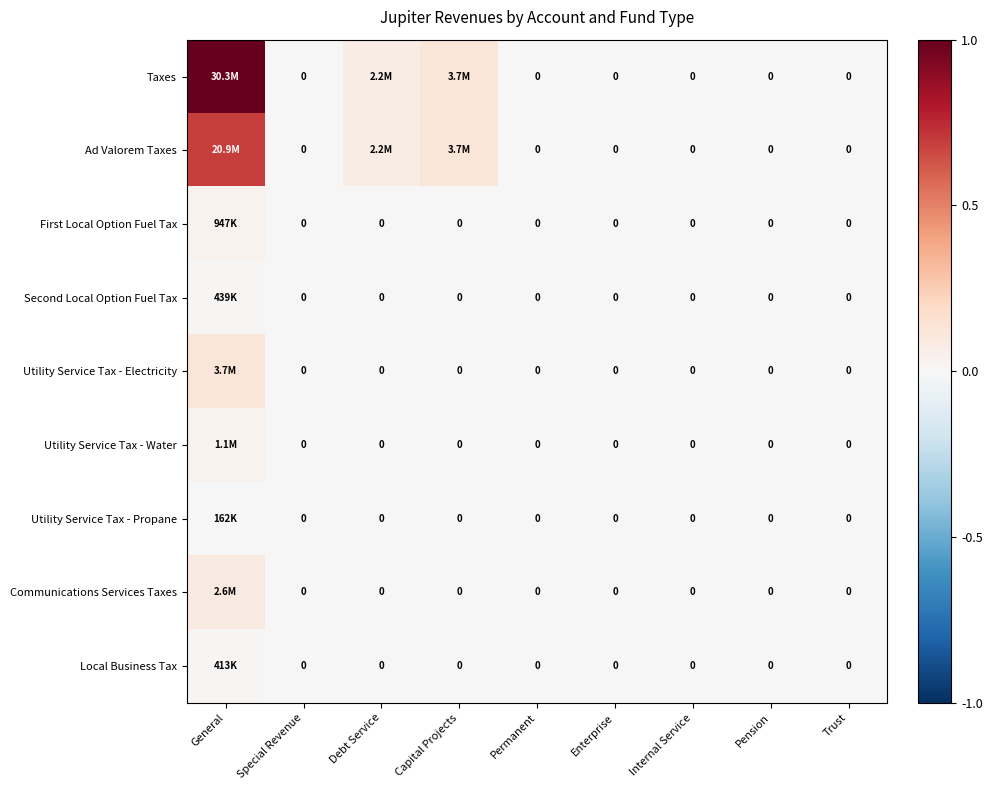

Which series has the largest range (max minus min)?

Taxes